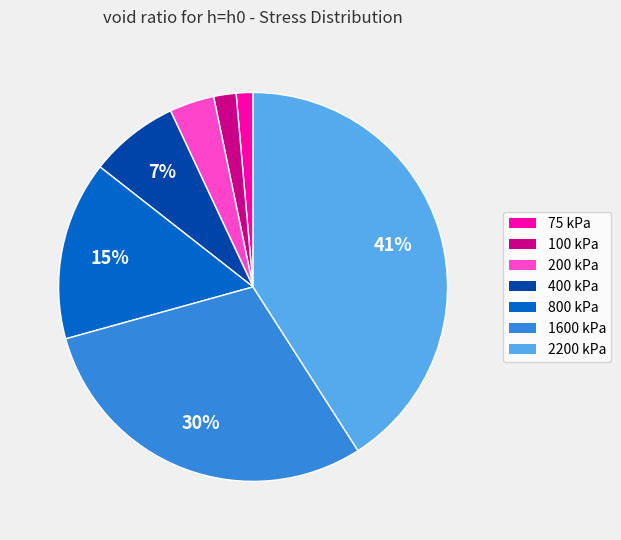

Which category has the biggest portion of the pie?

2200 kPa